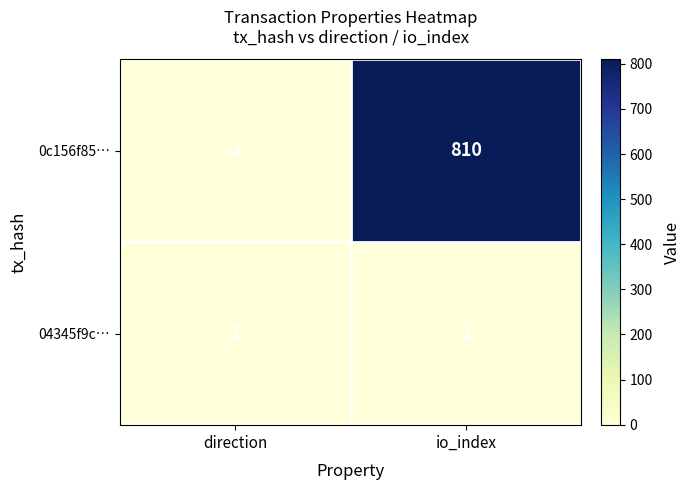

Rank the series by their average value, from highest to lowest.

0c156f85…, 04345f9c…